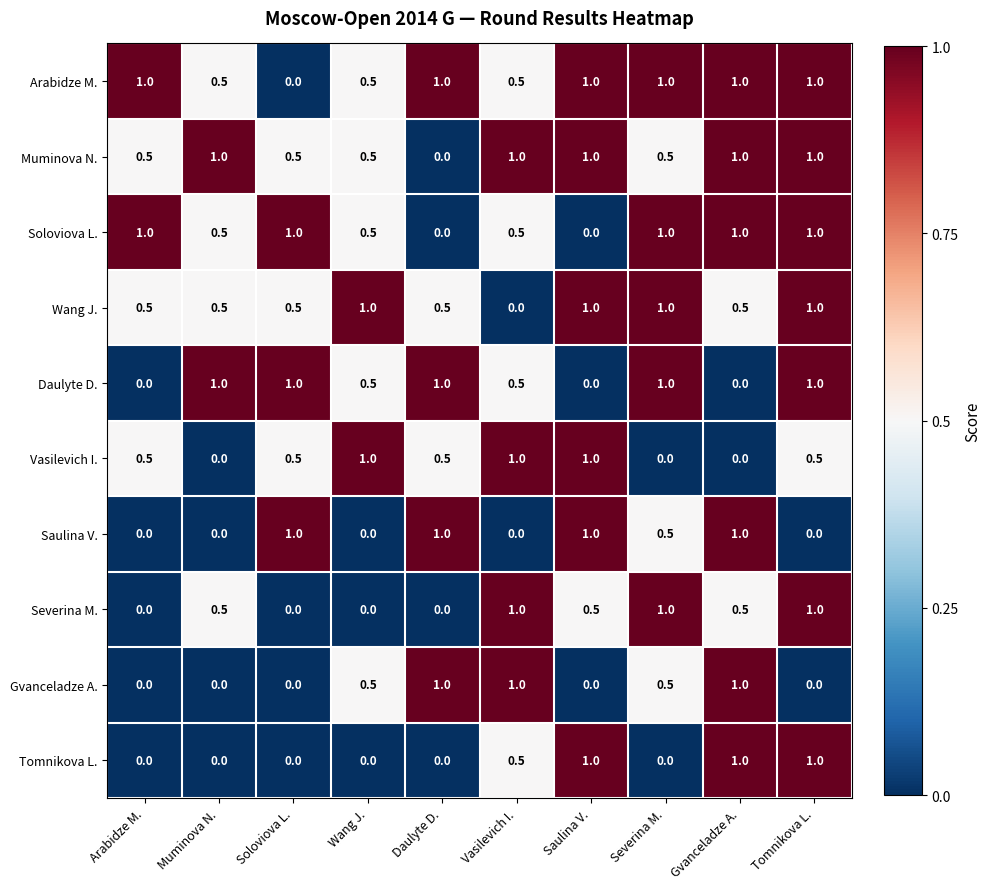

Is it true that Saulina V. equals -0.5 at Muminova N.?

False